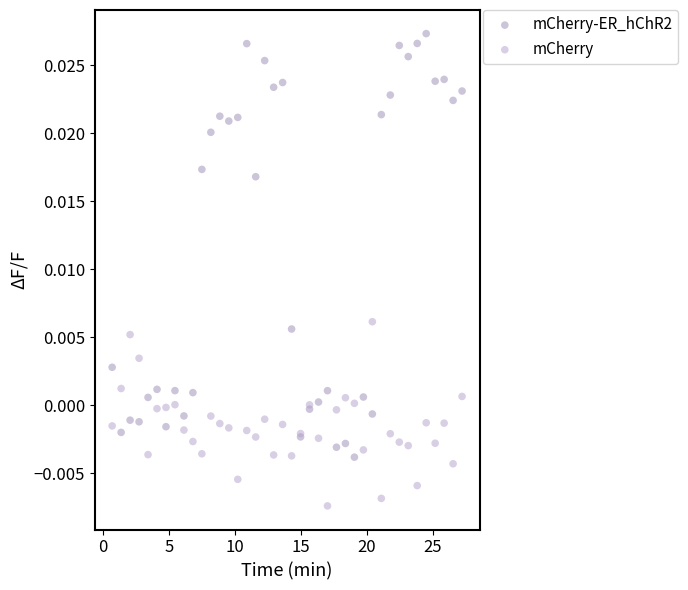

Which series reaches the maximum Y coordinate?

mCherry-ER_hChR2